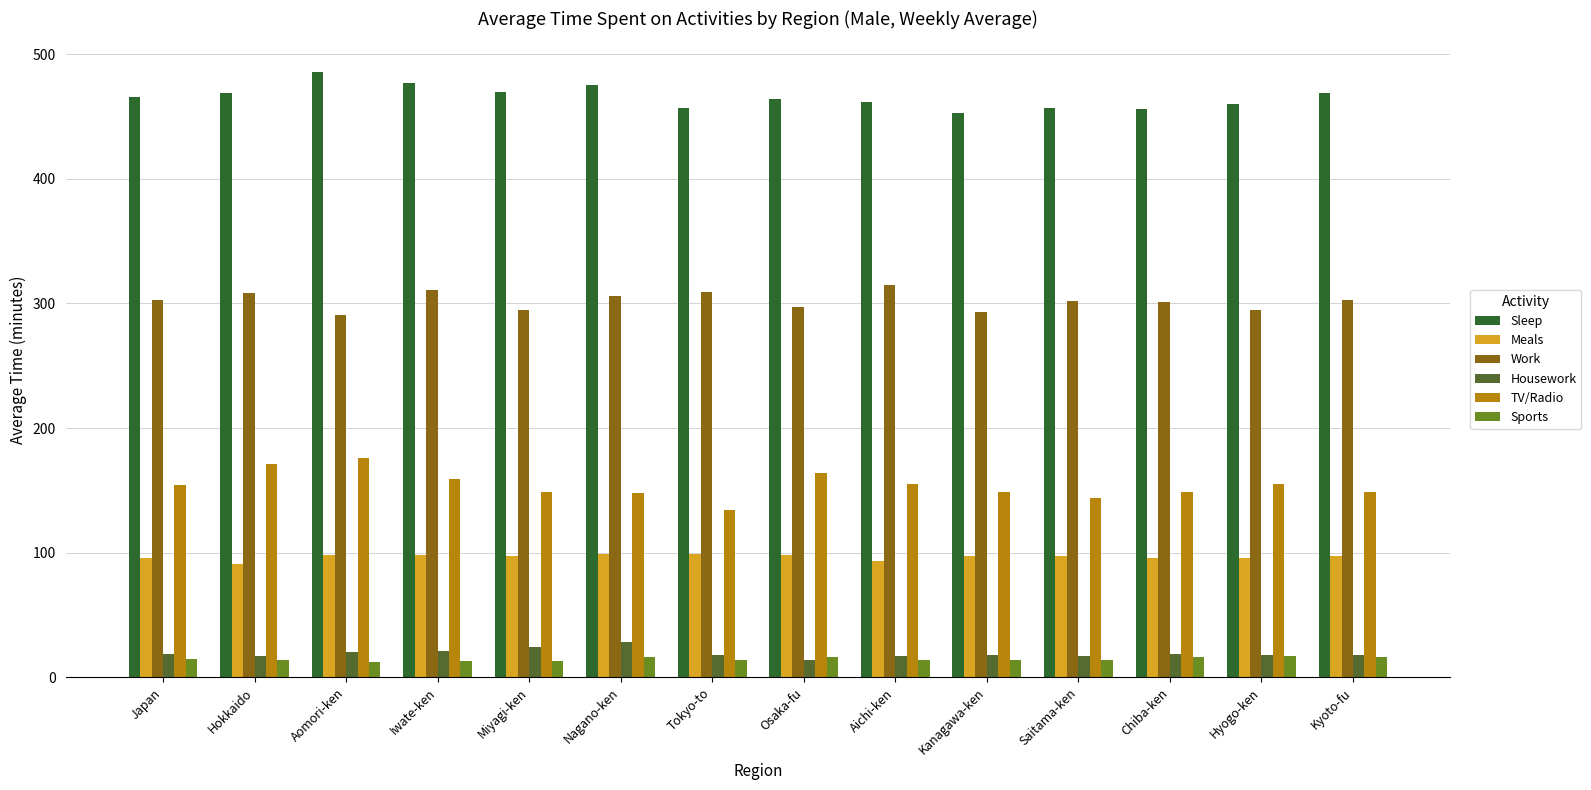

What is the maximum value for TV/Radio?

176